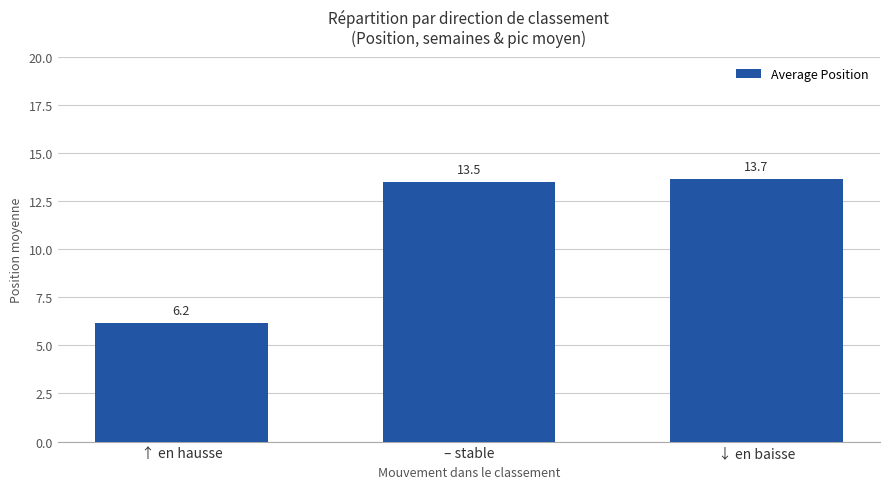

Is it true that the value at ↓ en baisse is 8.6?

False